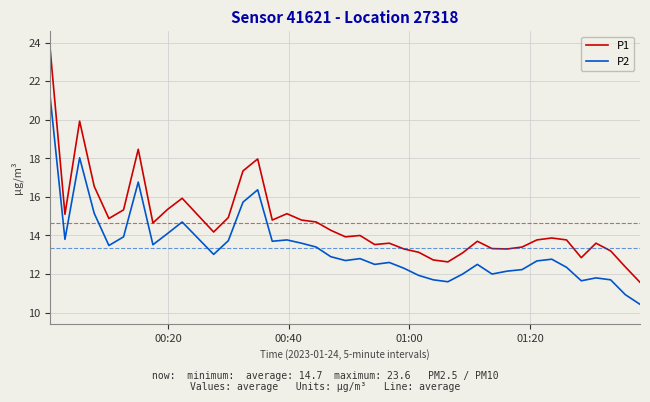

Which series has the largest total across all categories?

P1